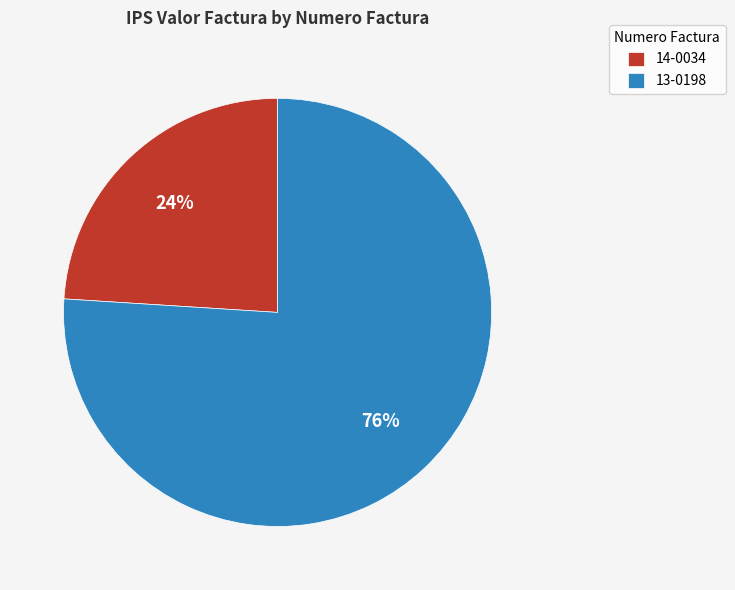

How many slices are in this pie chart?

2